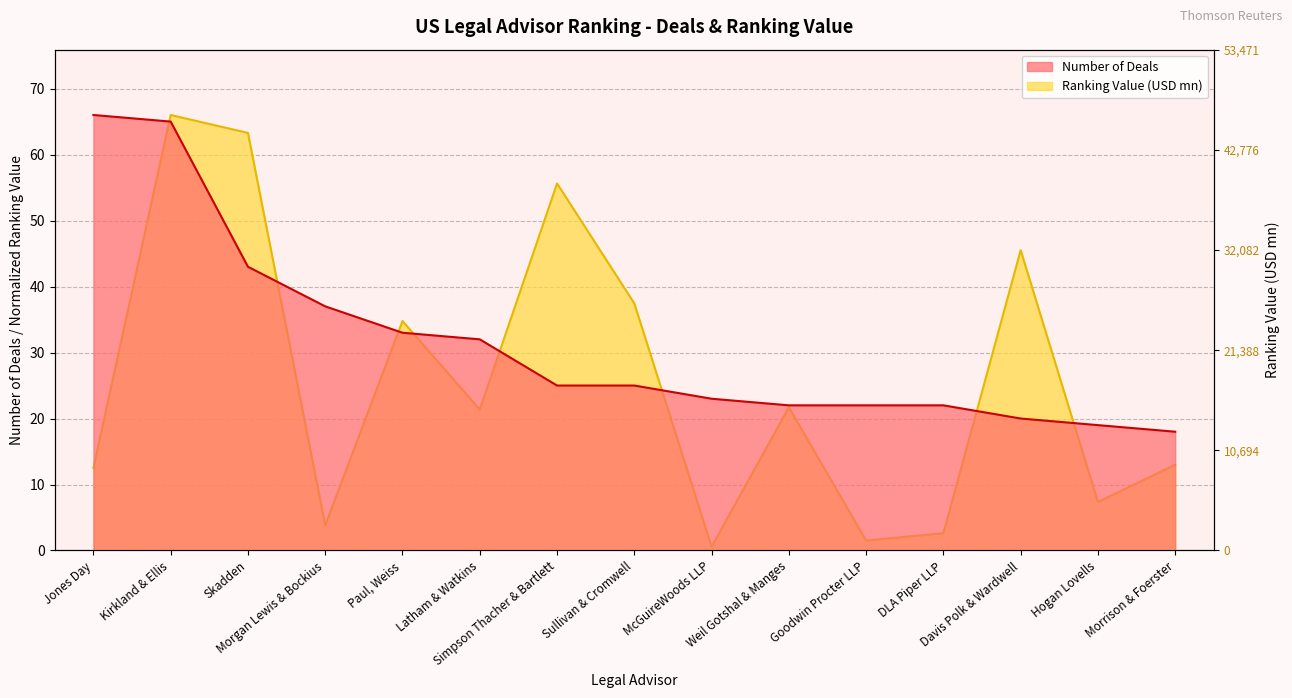

What is the sum of all Number of Deals values?

472.0